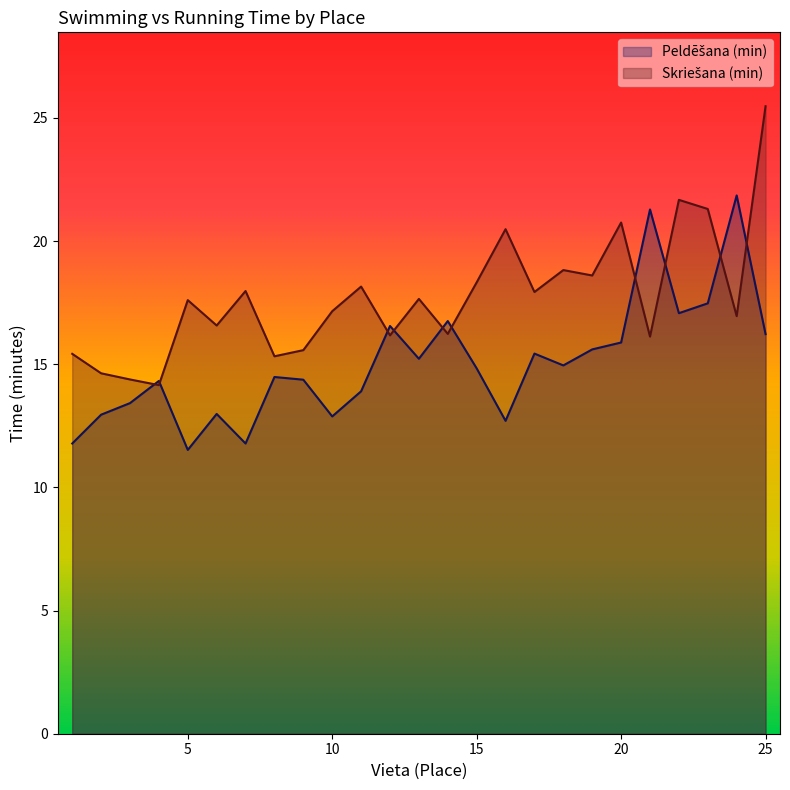

What is the value of the Peldēšana (min) point at the 6th from the left?

13.0